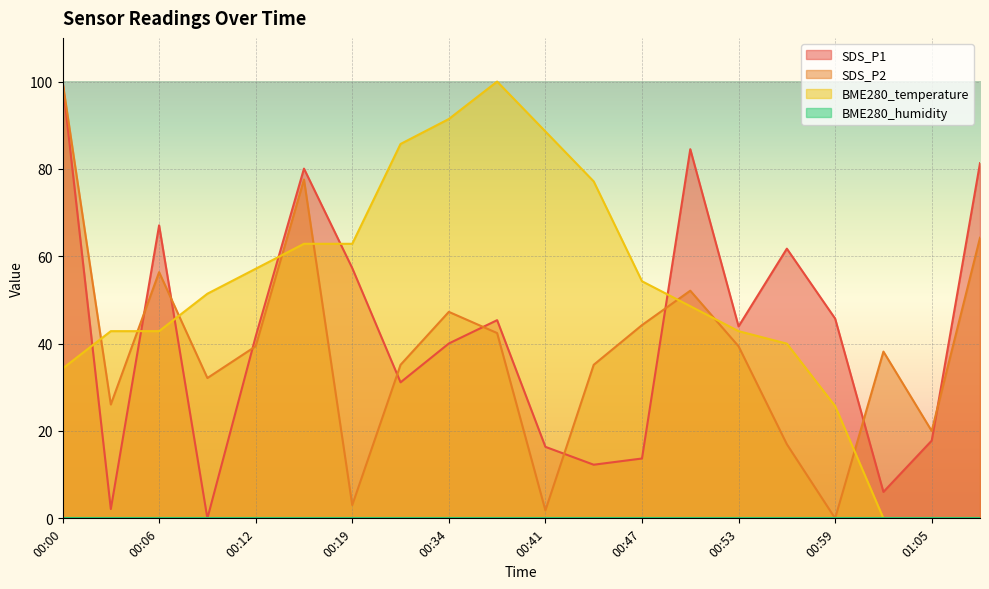

How many positive values does the SDS_P1 series have?

19